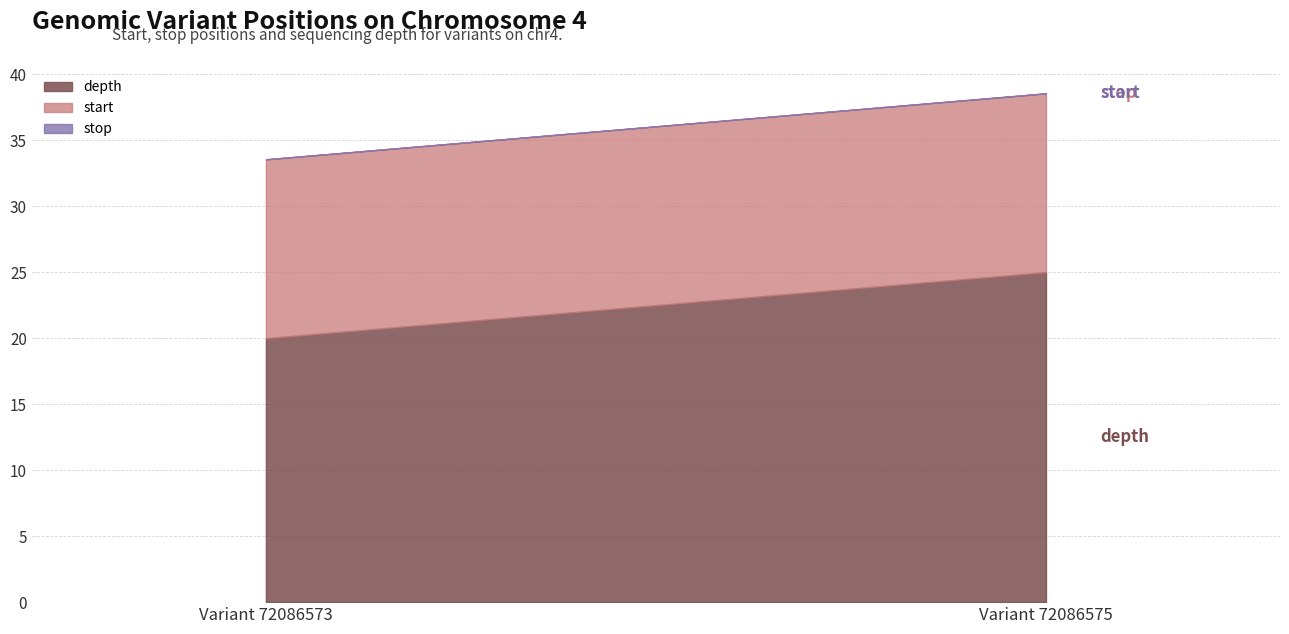

The depth series shows 20 at Variant 72086573. True or false?

True